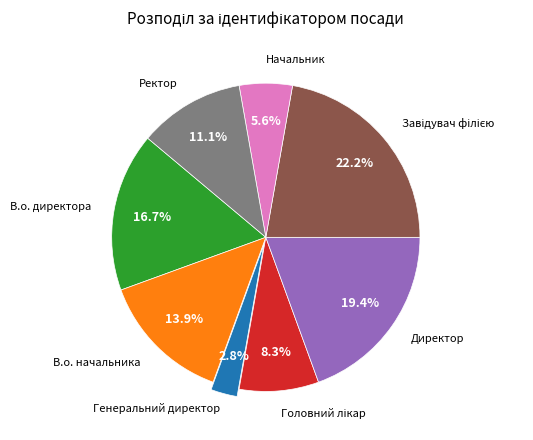

Does any single category account for the majority?

No